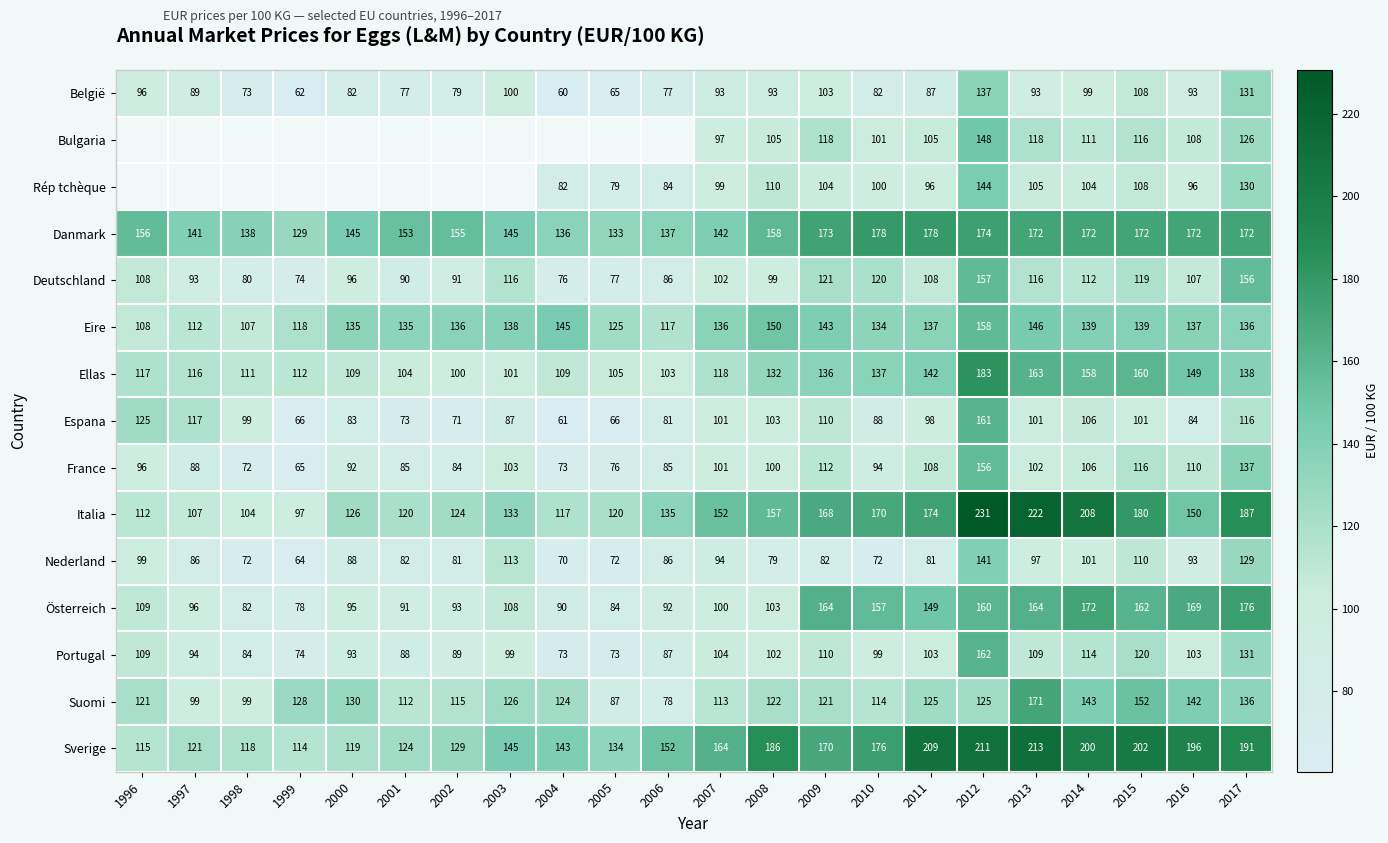

What is the average value of the Portugal series?

101.0